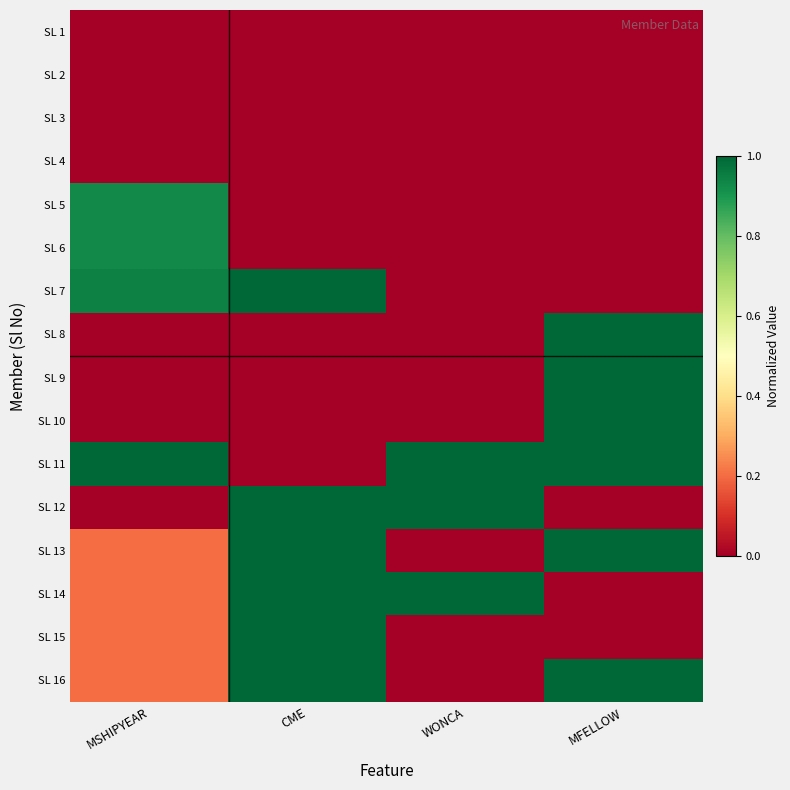

What is the total value across all series at MSHIPYEAR?

4.6